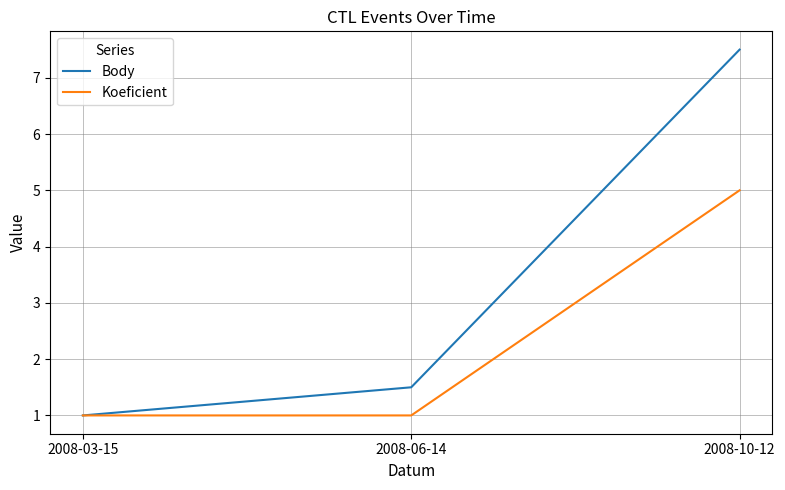

At which category is the sum across all series the highest?

2008-10-12